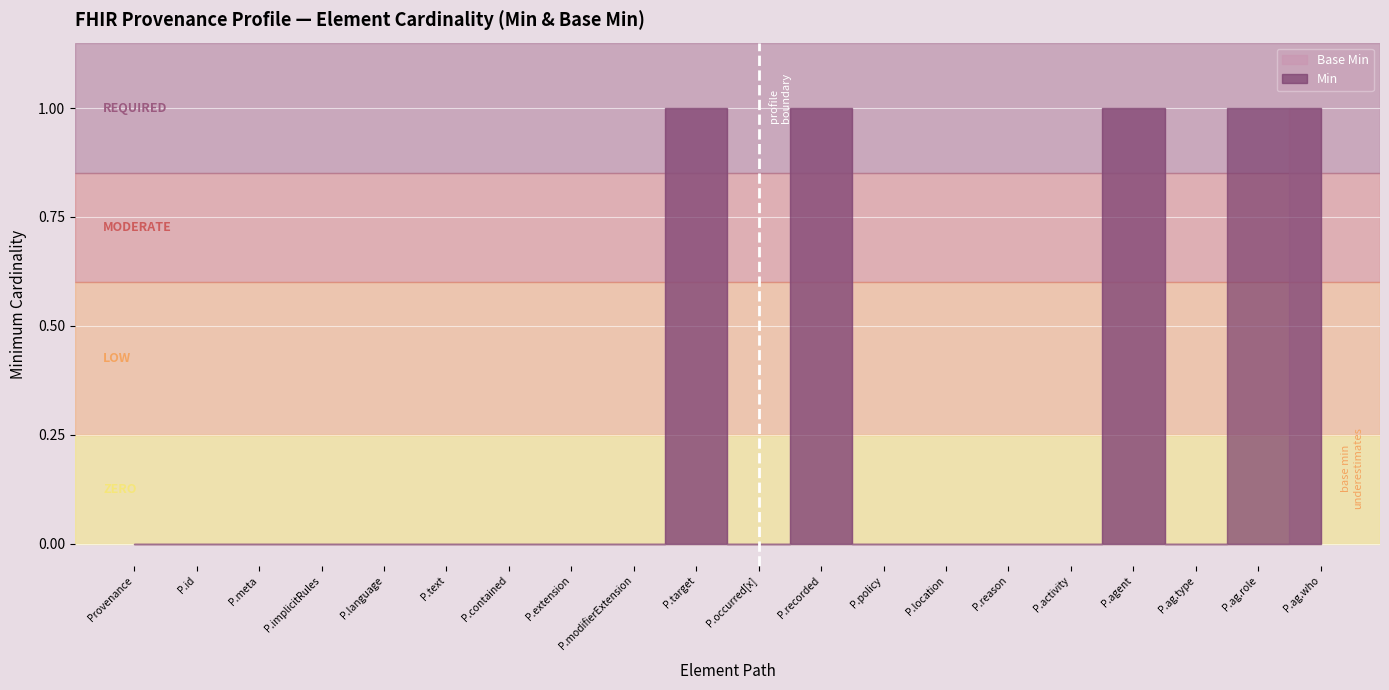

Which category has the lowest value across all series?

Provenance